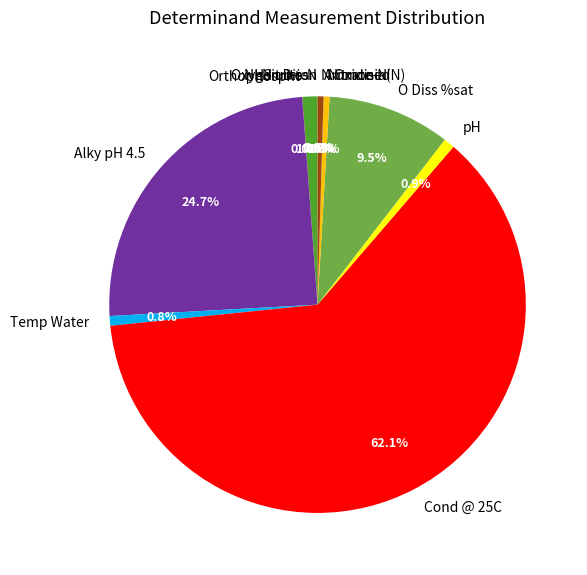

Which has a higher value, Cond @ 25C or O Diss %sat?

Cond @ 25C